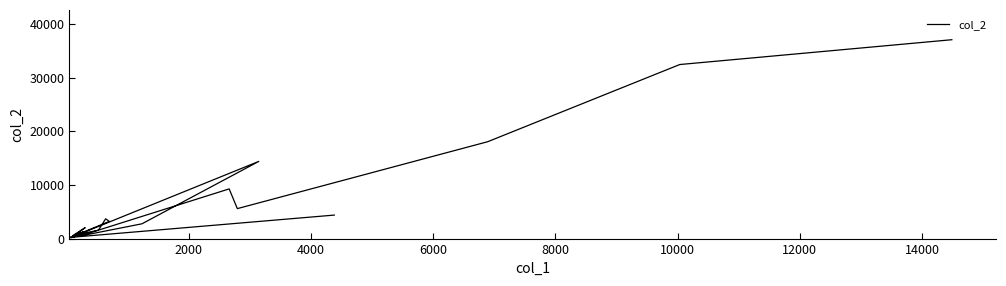

What is the value of the 8th point from the left?

14386